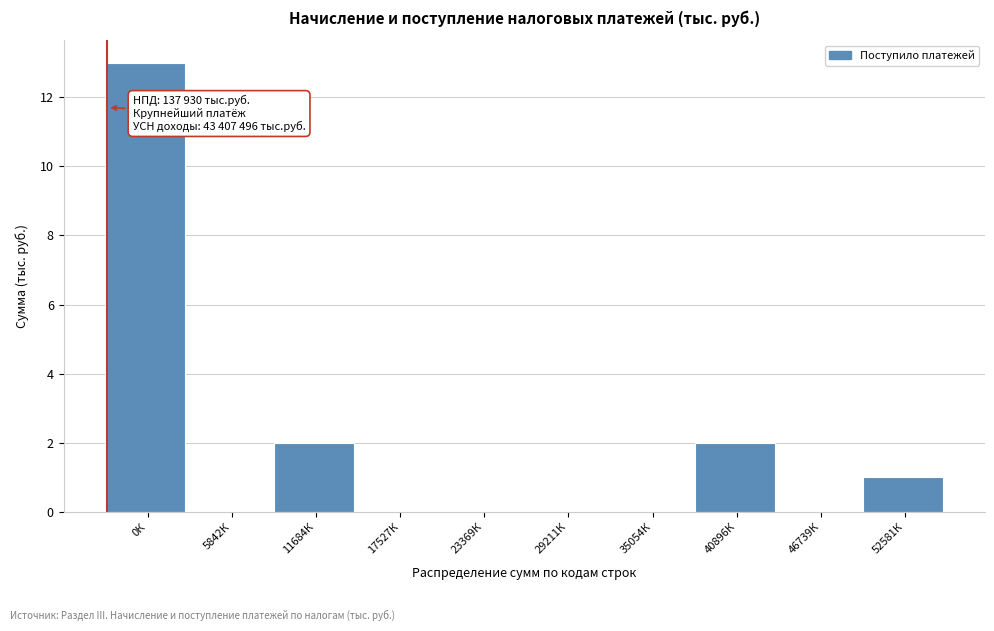

Reading left to right, transcribe all the data shown in this chart.

0К=13	5842К=0	11684К=2	17527К=0	23369К=0	29211К=0	35054К=0	40896К=2	46739К=0	52581К=1